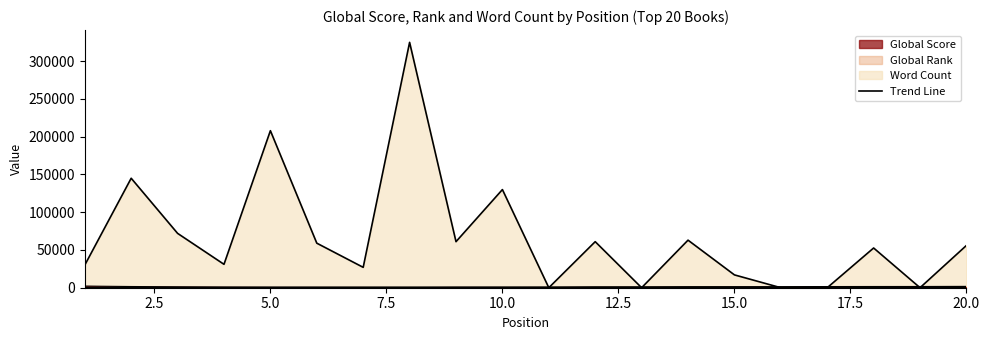

Reading left to right, what are all the values shown in this chart?

30000	145000	72000	31000	208000	59000	27000	325000	61000	130000	0	61000	0	63000	17000	0	0	52622	0	56000